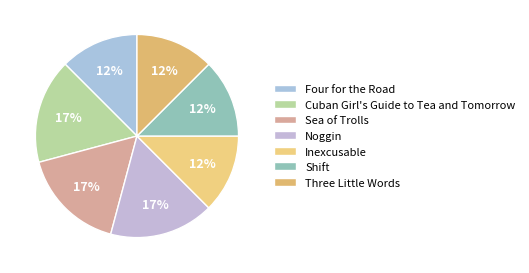

Count the number of slices in the pie.

7